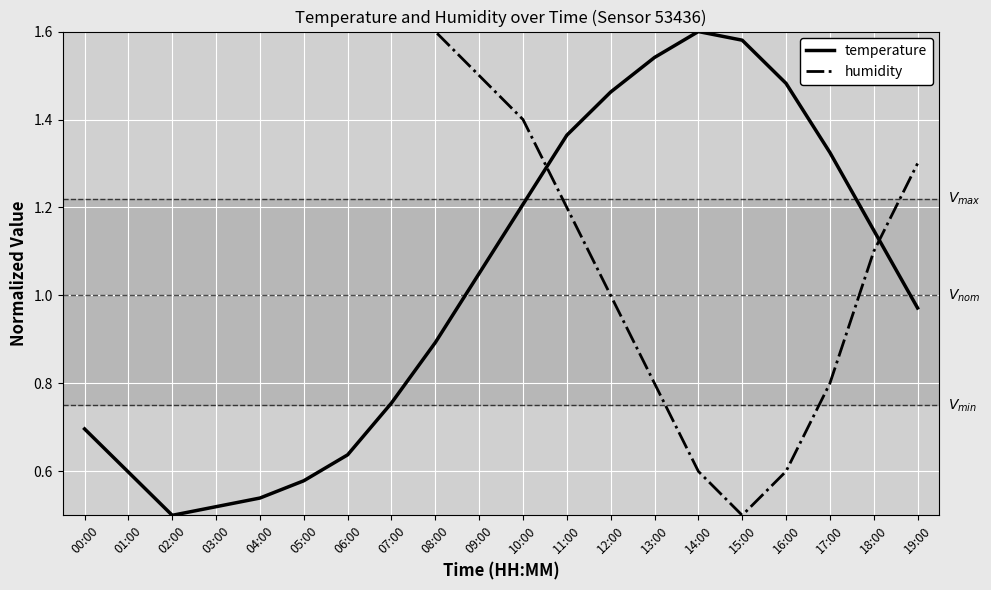

Is this an area chart (filled region under the line)?

No